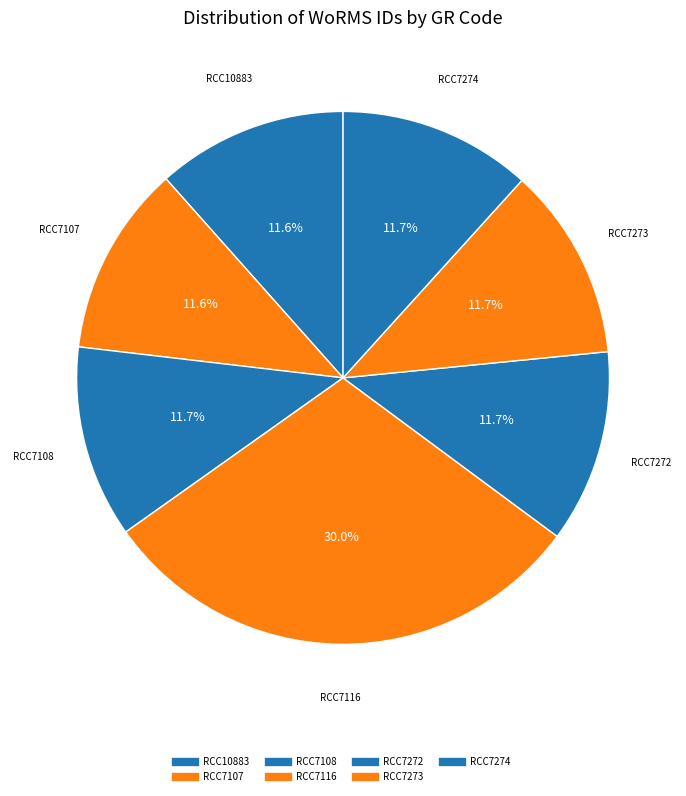

What percentage do RCC7274 and RCC10883 together represent?

23.3%